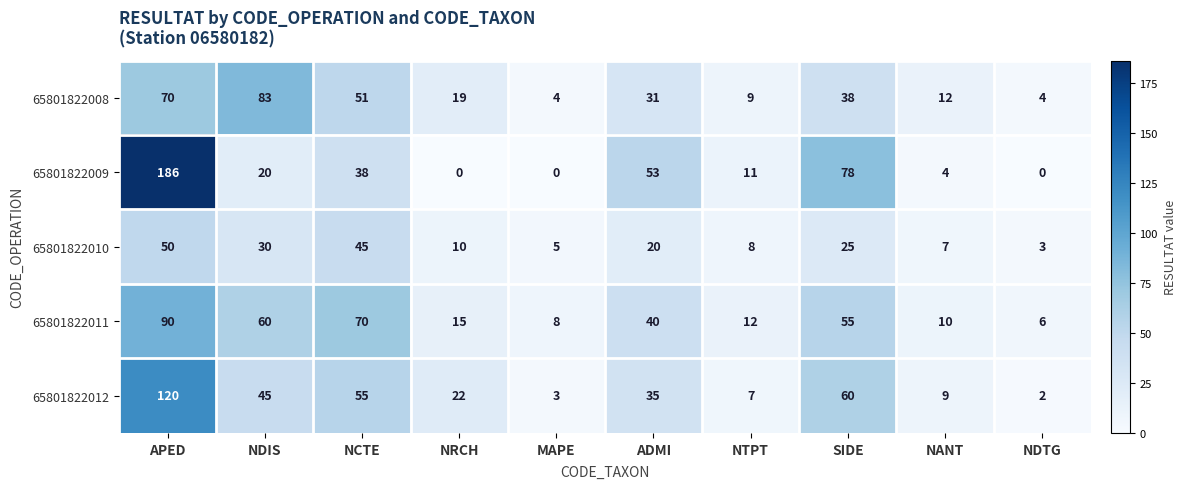

Rank the series by their maximum value, from highest to lowest.

65801822009, 65801822012, 65801822011, 65801822008, 65801822010